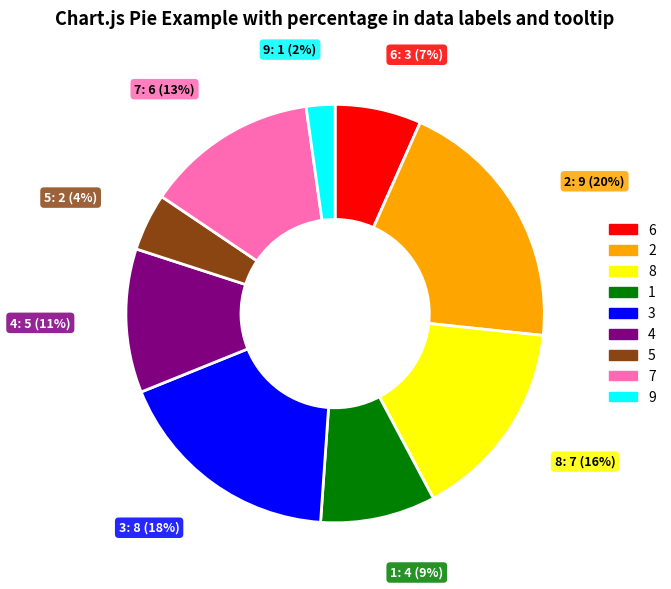

Combined, do 5 and 2 account for over 50%?

No